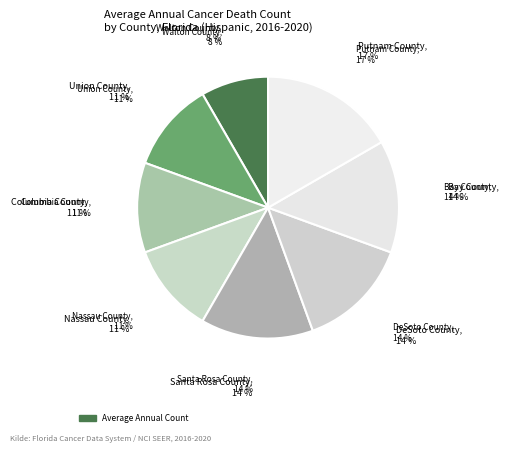

To the nearest percent, what portion does DeSoto County represent?

14%